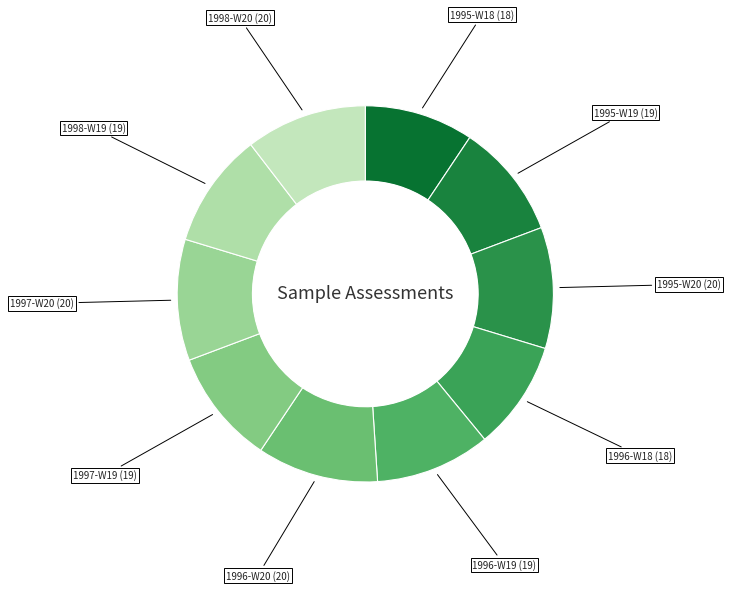

Is there a majority slice in this chart?

No